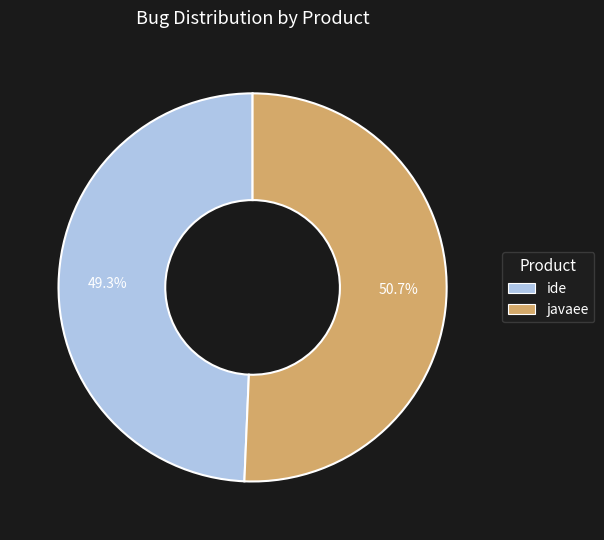

What percentage is the javaee slice, to the nearest percent?

51%